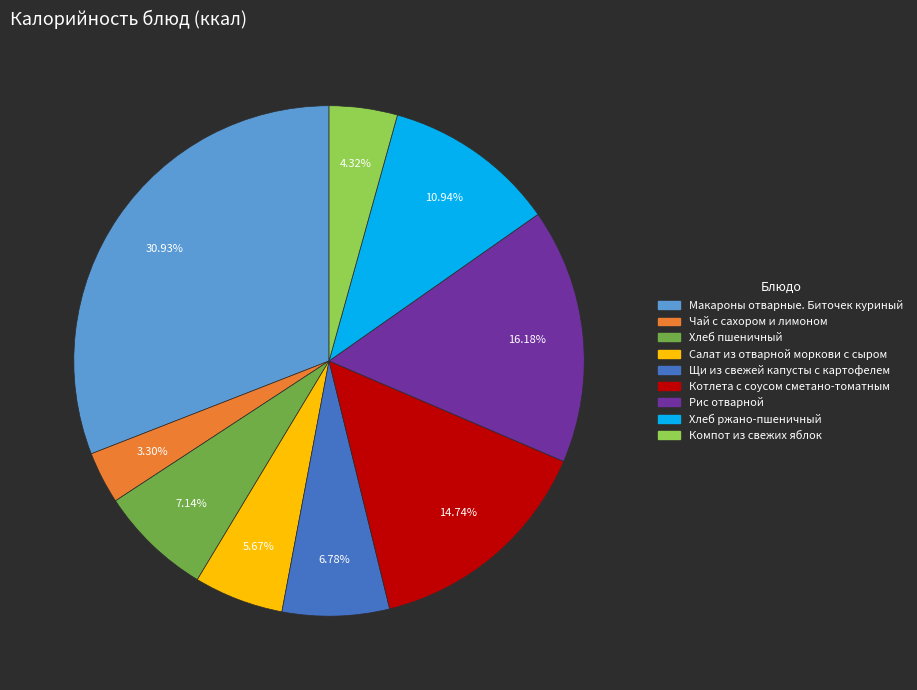

To the nearest percent, what is the difference between the Компот из свежих яблок and Щи из свежей капусты с картофелем slice percentages?

2%